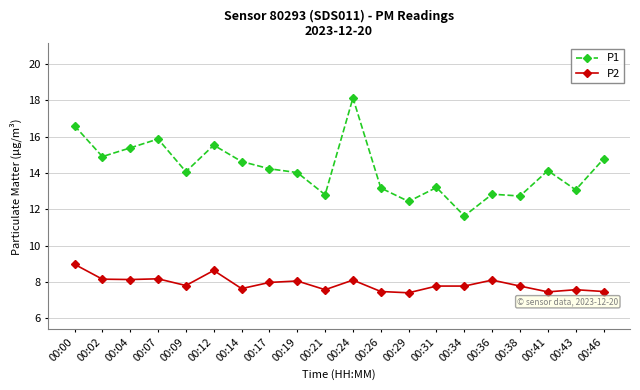

True or false: P1 and P2 intersect in this chart.

False